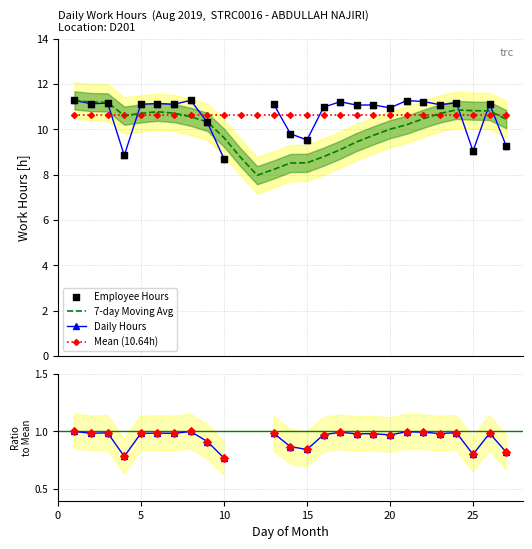

At how many categories does at least one series exceed 9?

27